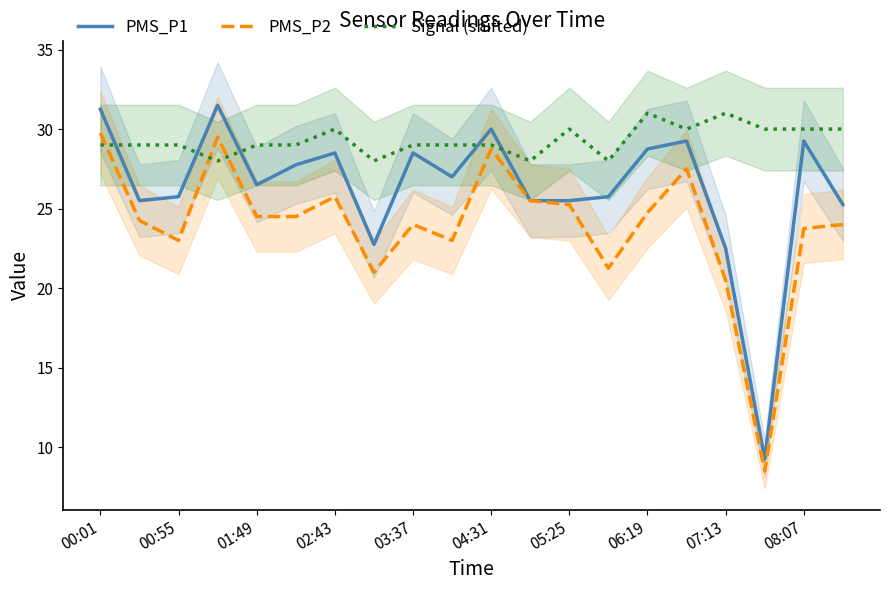

What is the maximum value for Signal (shifted)?

31.0